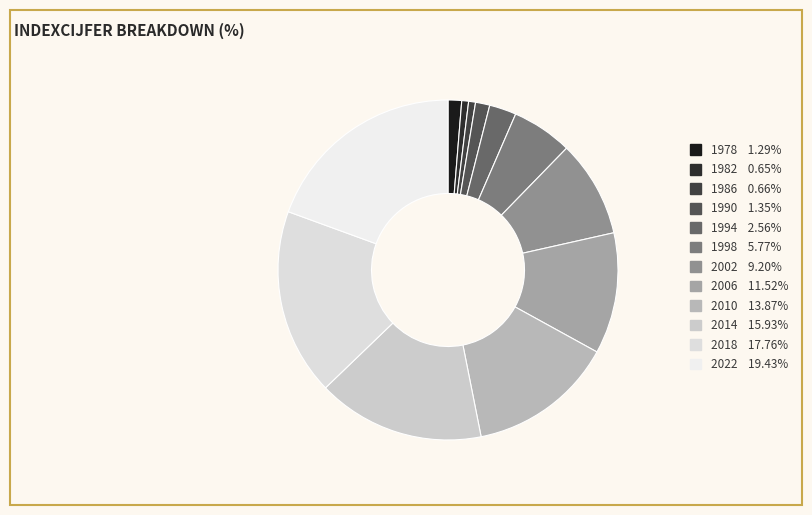

Is the sum of 1998 and 1994 greater than half?

No